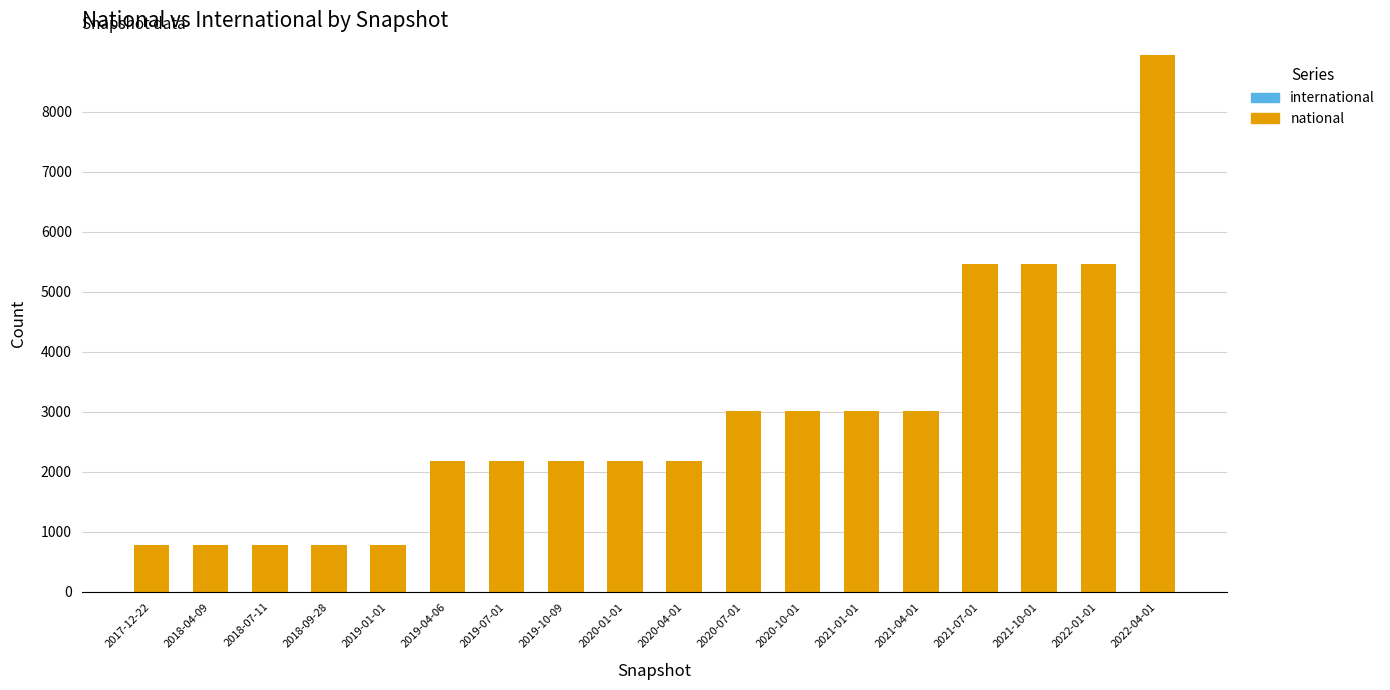

What is the difference between the values at 2020-10-01 and 2022-01-01?

2459